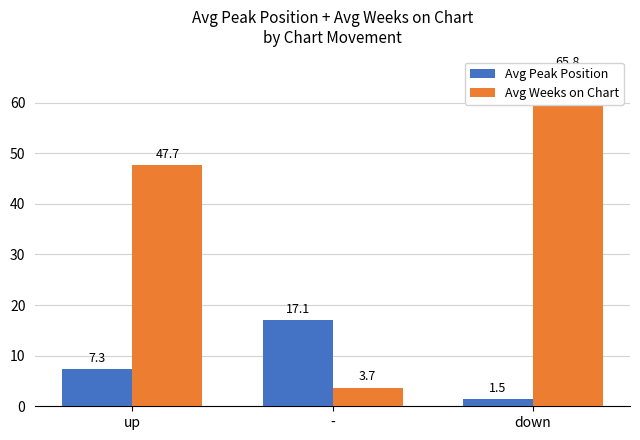

The value of Avg Weeks on Chart at down is 65.8. True or false?

True